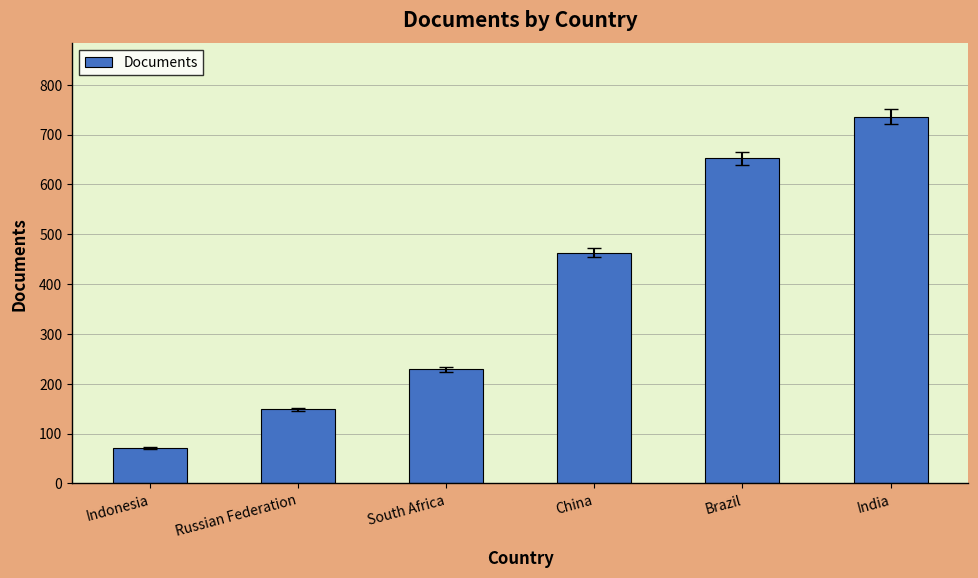

Reading left to right, extract all data points from this chart.

71	149	229	463	653	736